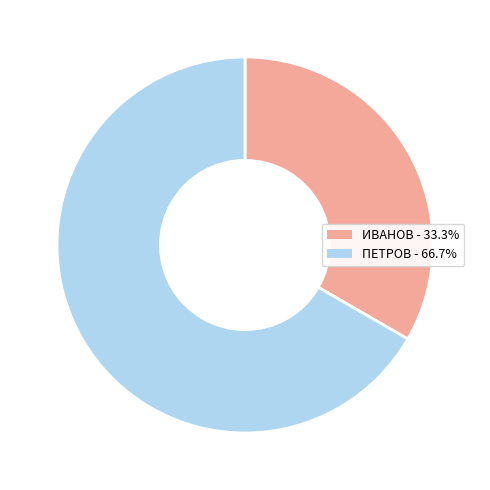

How many slices are in this pie chart?

2